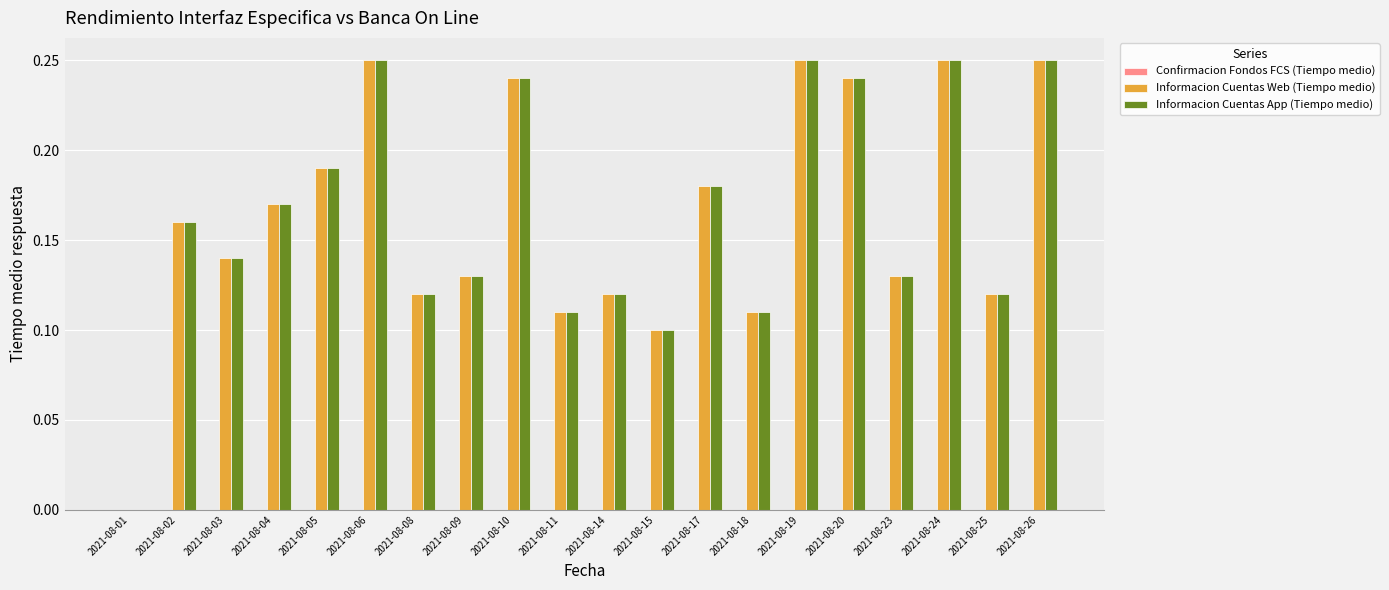

What is the sum of the Informacion Cuentas Web (Tiempo medio) values at 2021-08-26 and 2021-08-09?

0.4